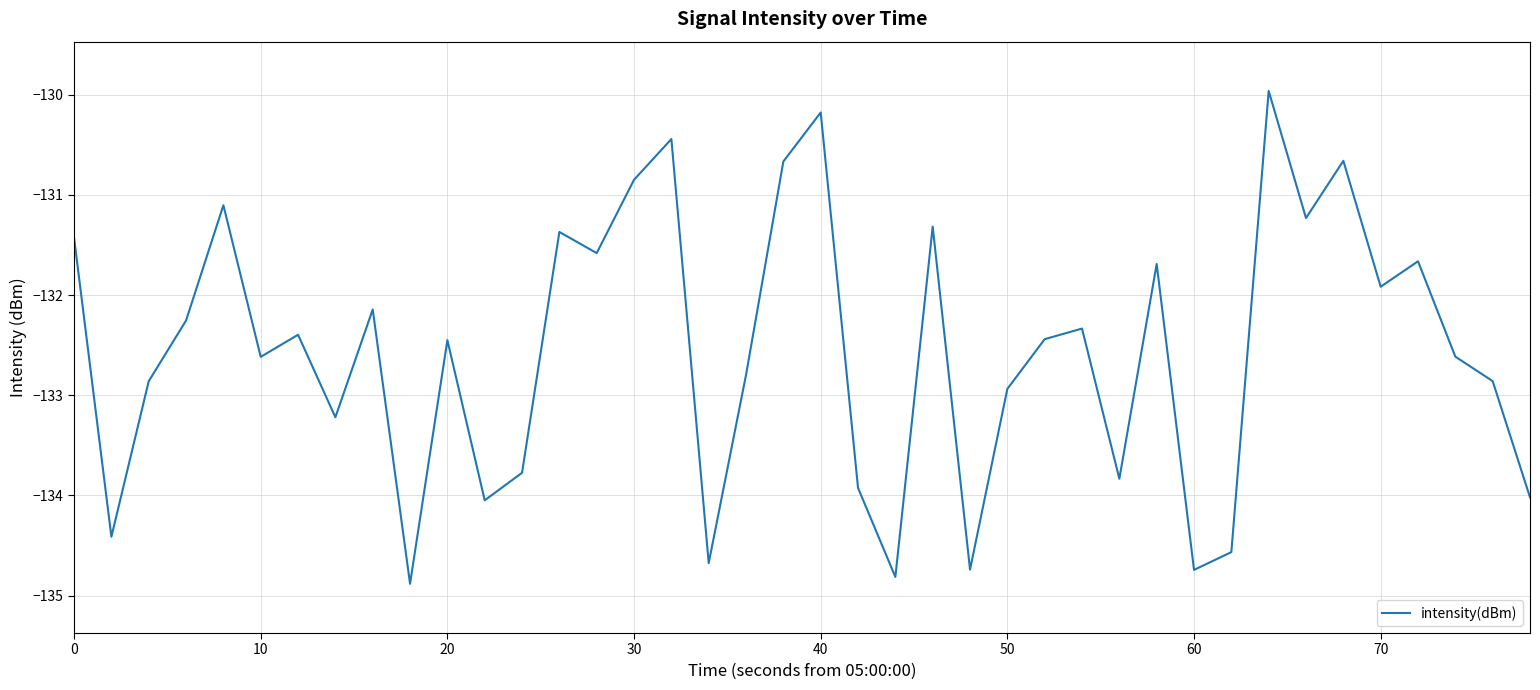

What is the difference between the maximum and minimum values?

4.9